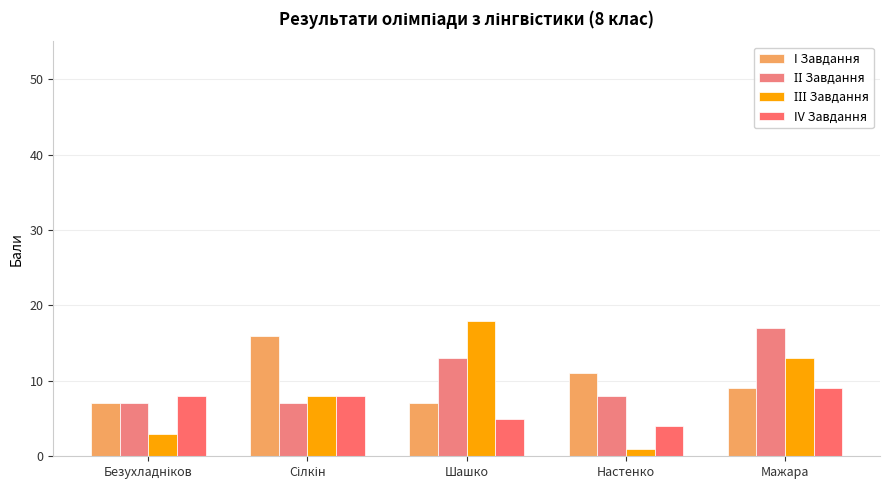

What is the sum of the ІІІ Завдання values at Сілкін and Мажара?

21